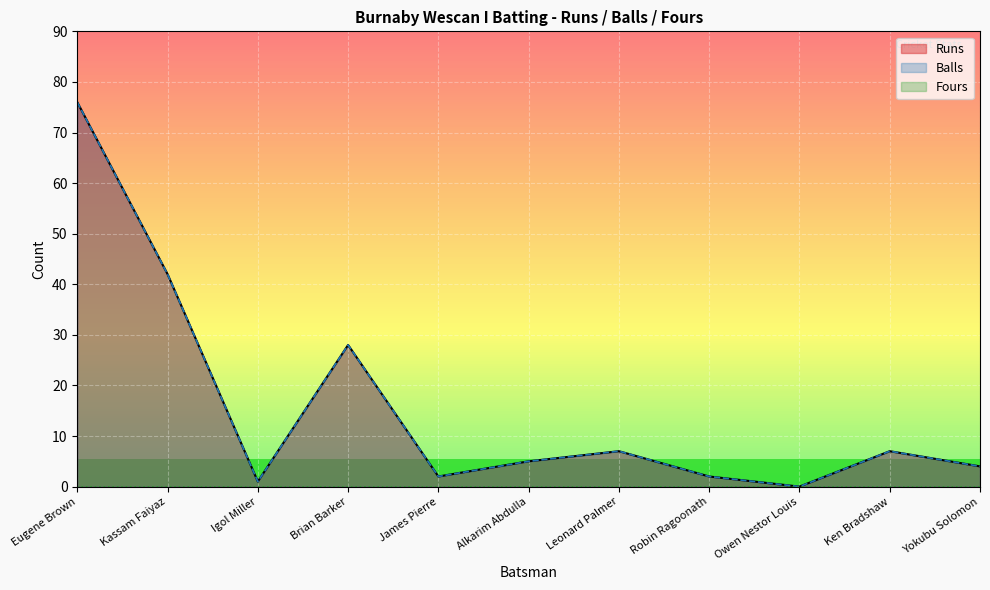

How many interior local valleys does the Balls series have?

3